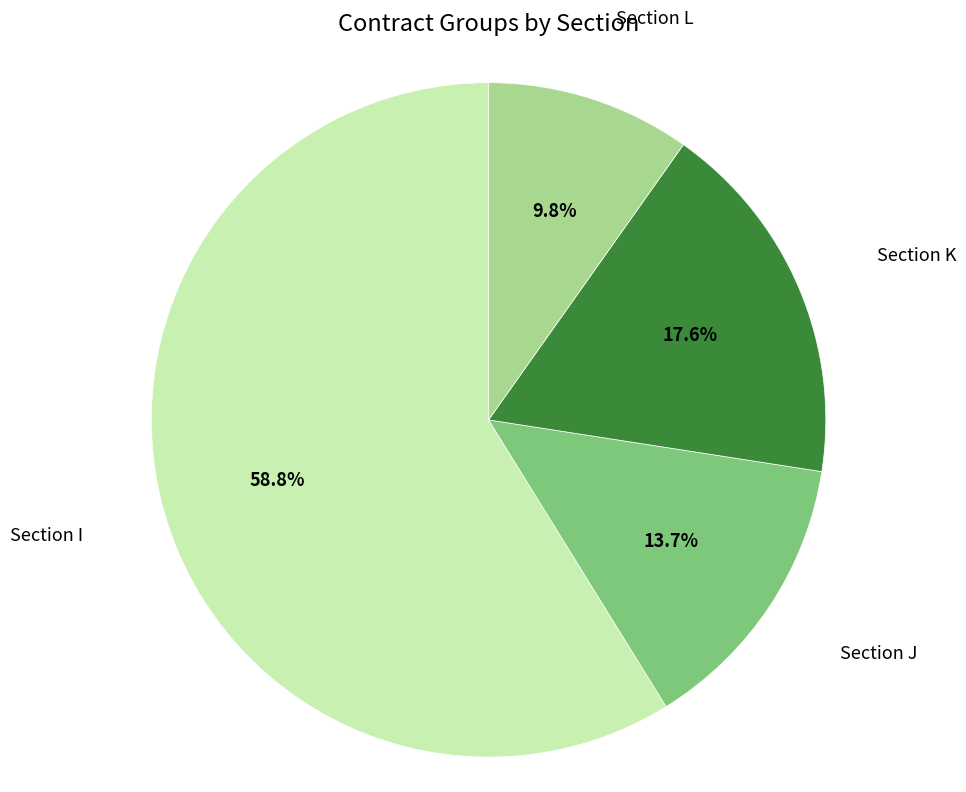

To the nearest percent, what is the average slice percentage?

25%